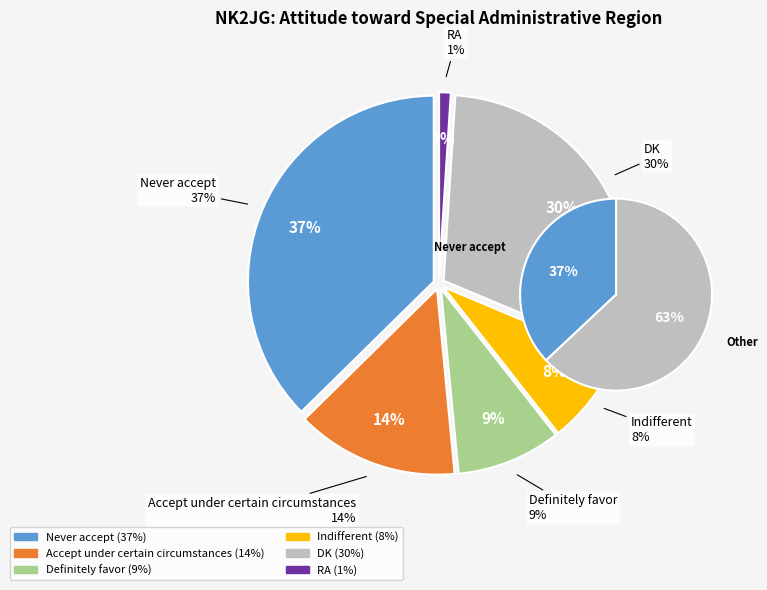

The Accept under certain circumstances slice represents 3% of the pie. True or false?

False